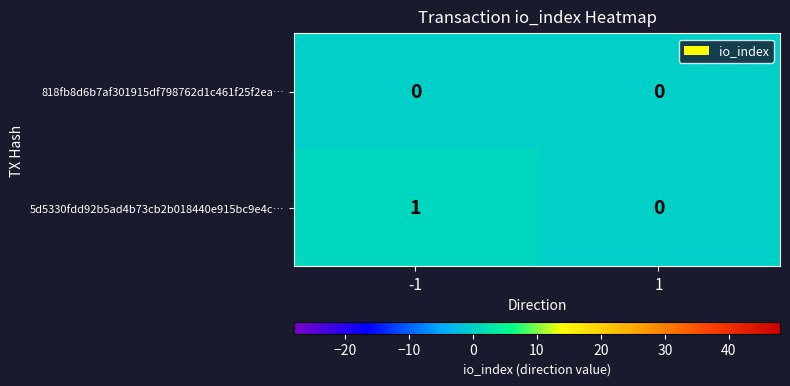

Which series has the largest total across all categories?

5d5330fdd92b5ad4b73cb2b018440e915bc9e4c…